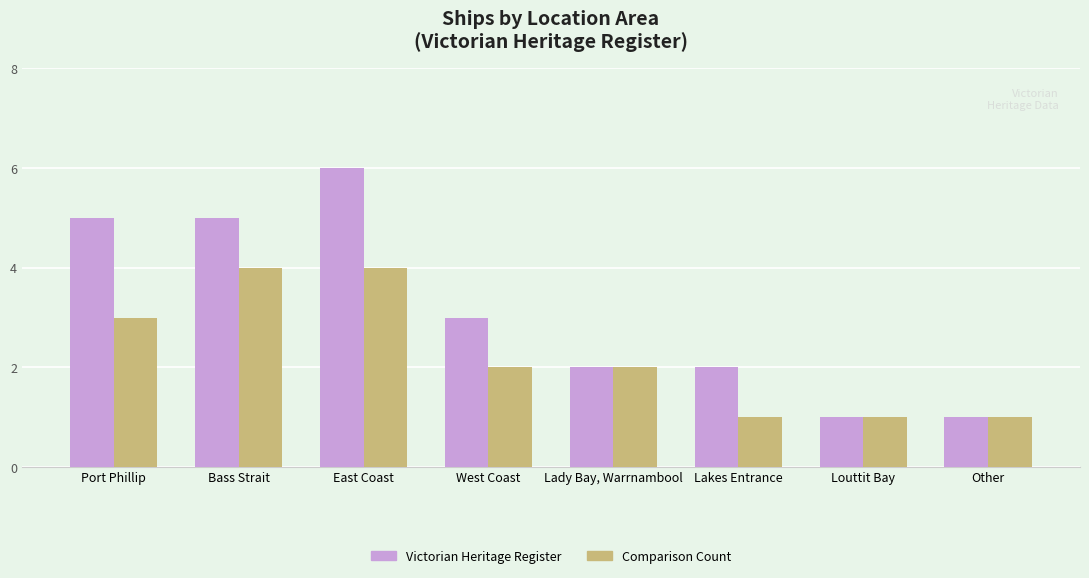

How many Victorian Heritage Register values are between 2 and 5?

5